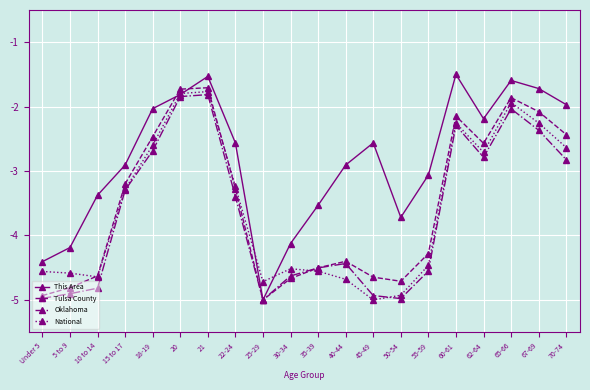

Where does the National series first go above -3?

18-19